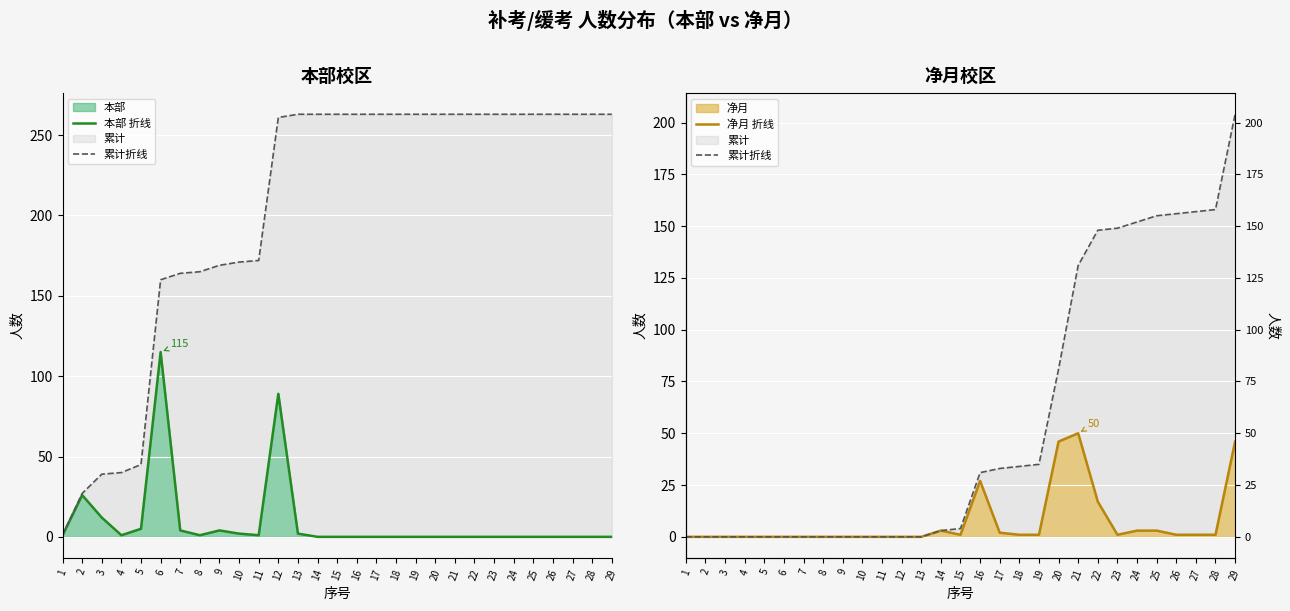

The 净月 折线 series shows 28 at 22. True or false?

False